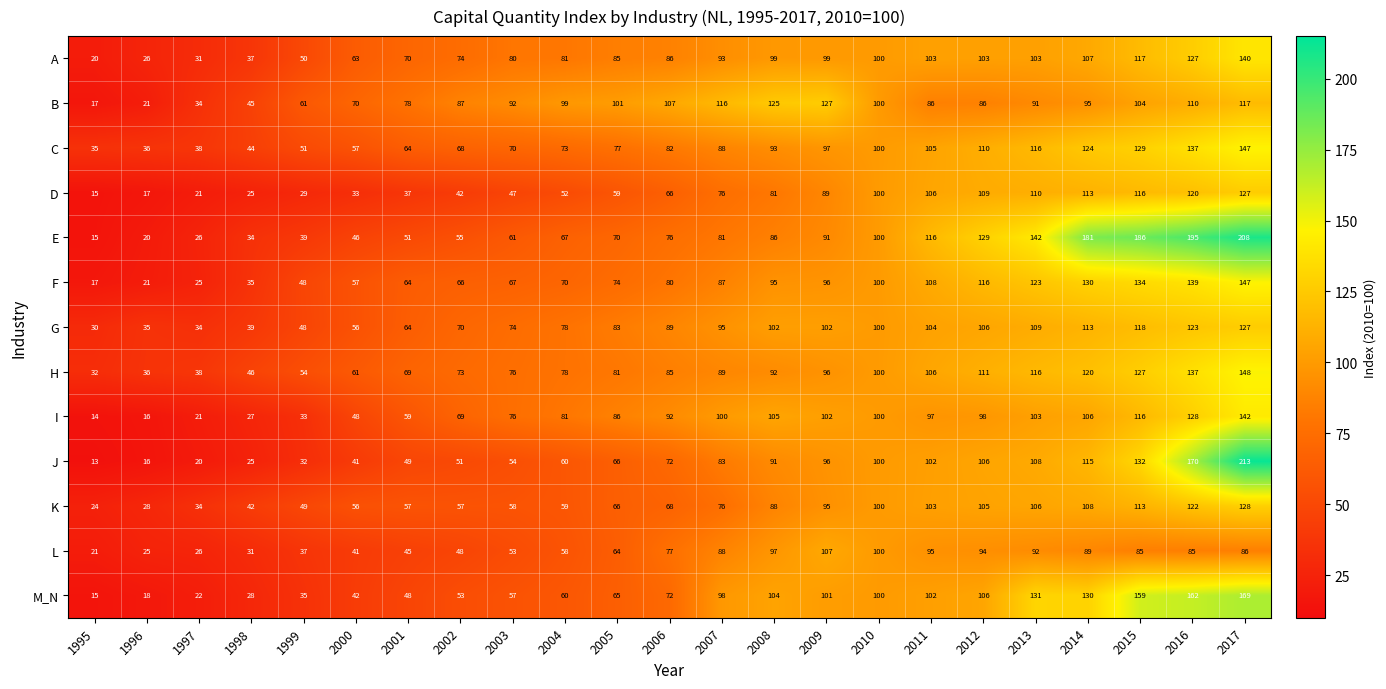

What value does the C series have at 2008?

93